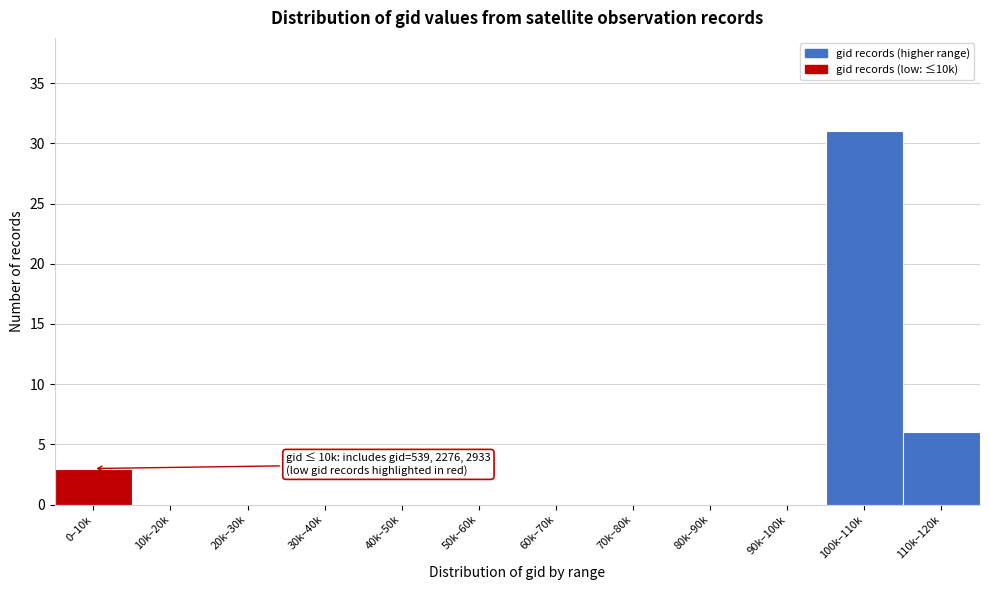

Reading left to right, list all the values displayed in this chart.

0–10k=3	10k–20k=0	20k–30k=0	30k–40k=0	40k–50k=0	50k–60k=0	60k–70k=0	70k–80k=0	80k–90k=0	90k–100k=0	100k–110k=31	110k–120k=6